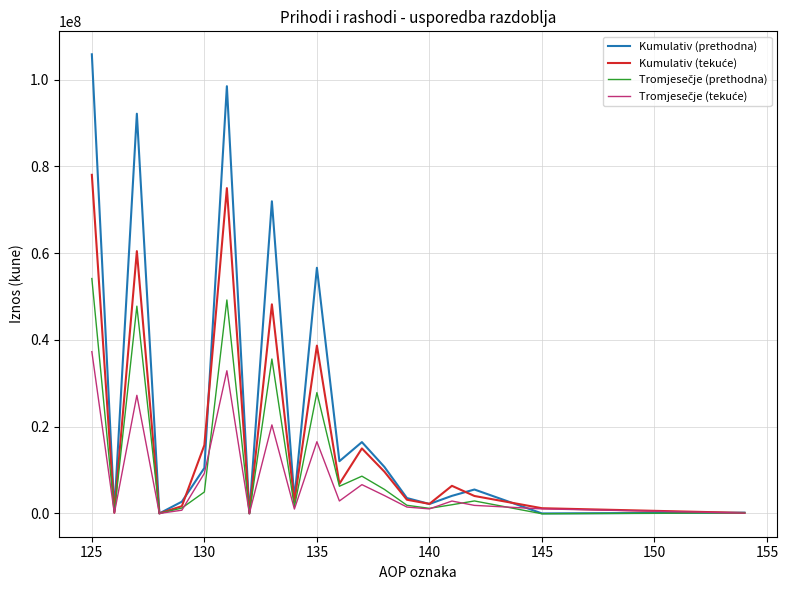

Which series has the widest spread of values?

Kumulativ (prethodna)